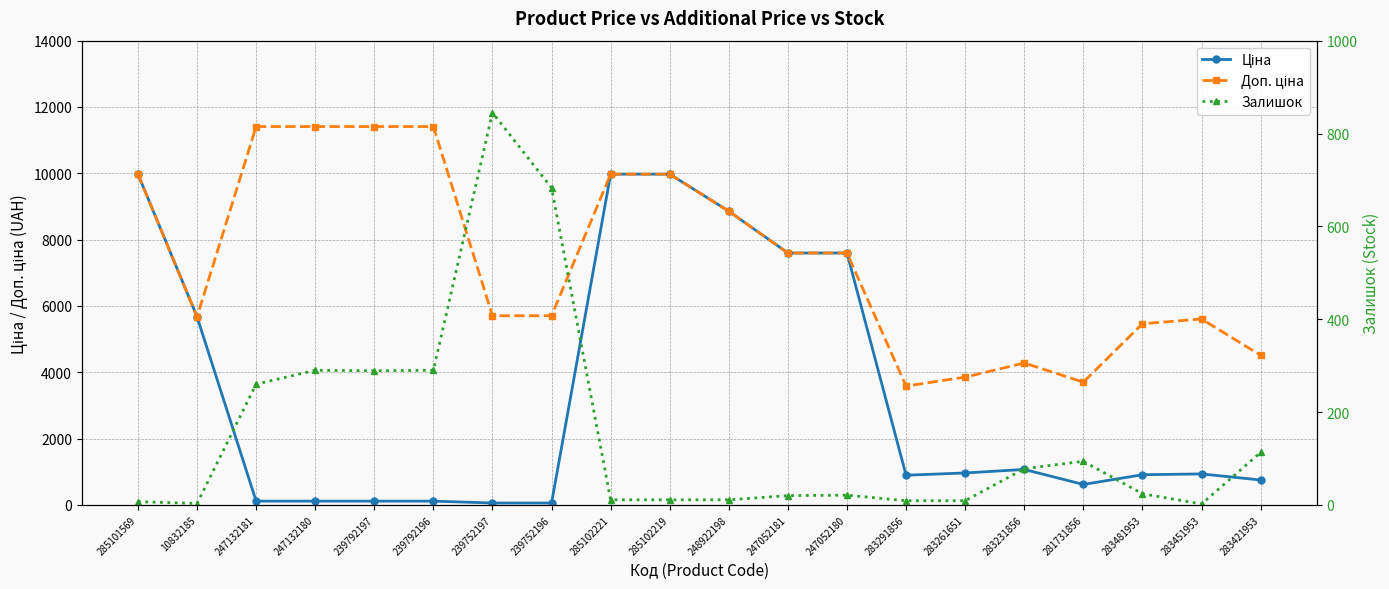

At which label is Доп. ціна closest to 7496?

247052181